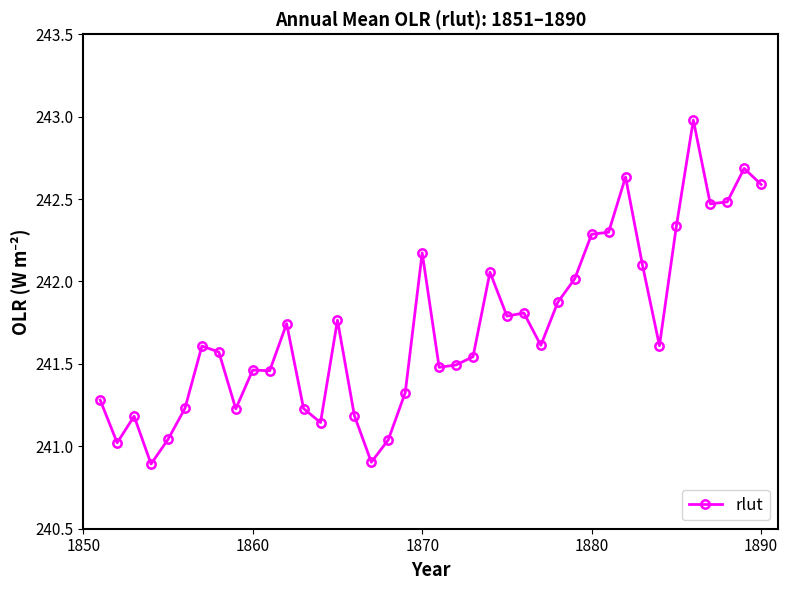

What is the sum of all values?

9668.6